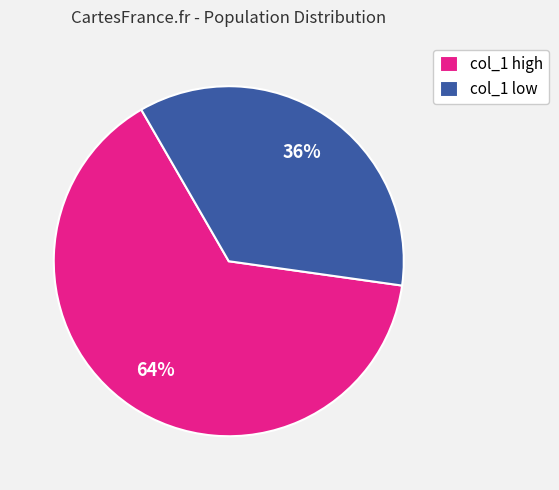

To the nearest percent, what portion does col_1 low represent?

36%